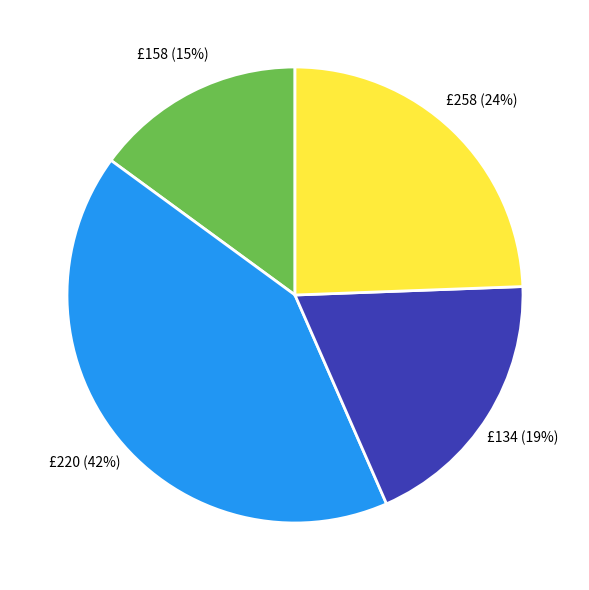

To the nearest percent, what is the average slice percentage?

25%